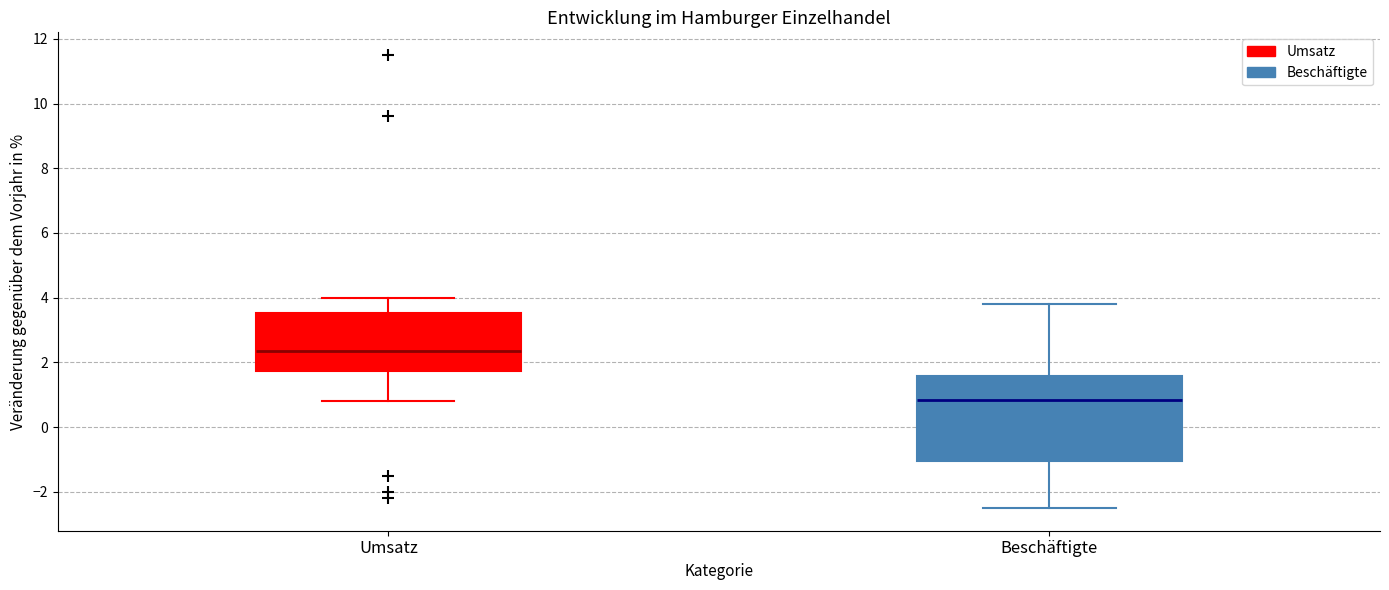

Reading left to right, read every box against the y-axis: the position of its median line, the range the box covers, and the ends of its whiskers. The values are not printed on the chart, so give them approximately, as read against the axis.

Umsatz: median 2.4, box 1.8 to 3.6, whiskers 0.8 to 4.0
Beschäftigte: median 0.8, box -1.0 to 1.6, whiskers -2.4 to 3.8